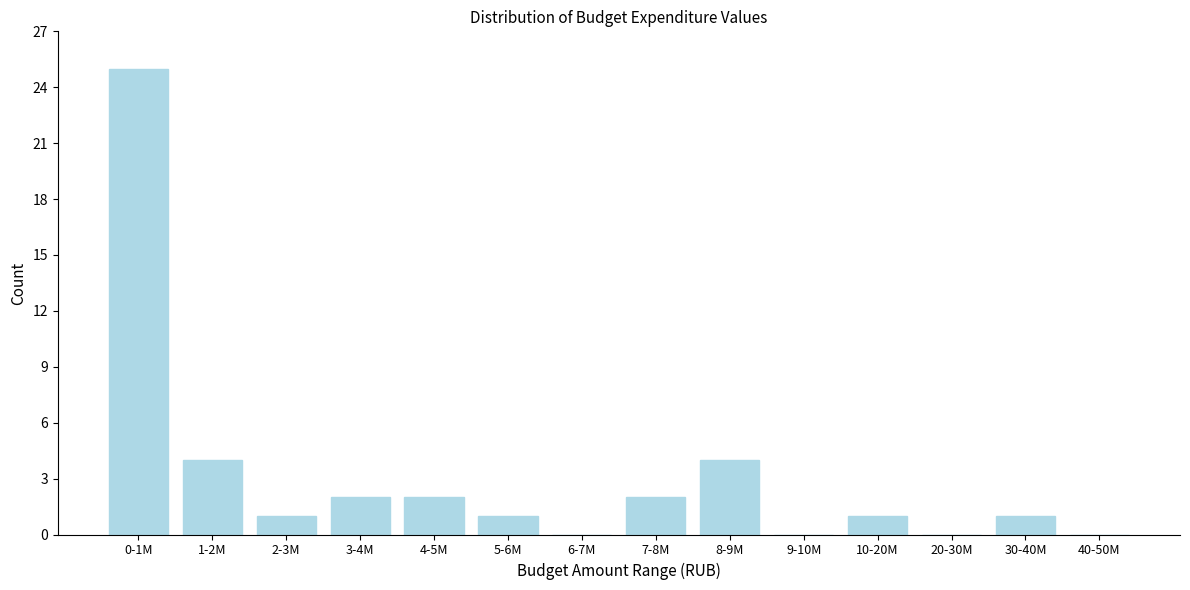

Reading left to right, list all the values displayed in this chart.

0-1M=25	1-2M=4	2-3M=1	3-4M=2	4-5M=2	5-6M=1	6-7M=0	7-8M=2	8-9M=4	9-10M=0	10-20M=1	20-30M=0	30-40M=1	40-50M=0